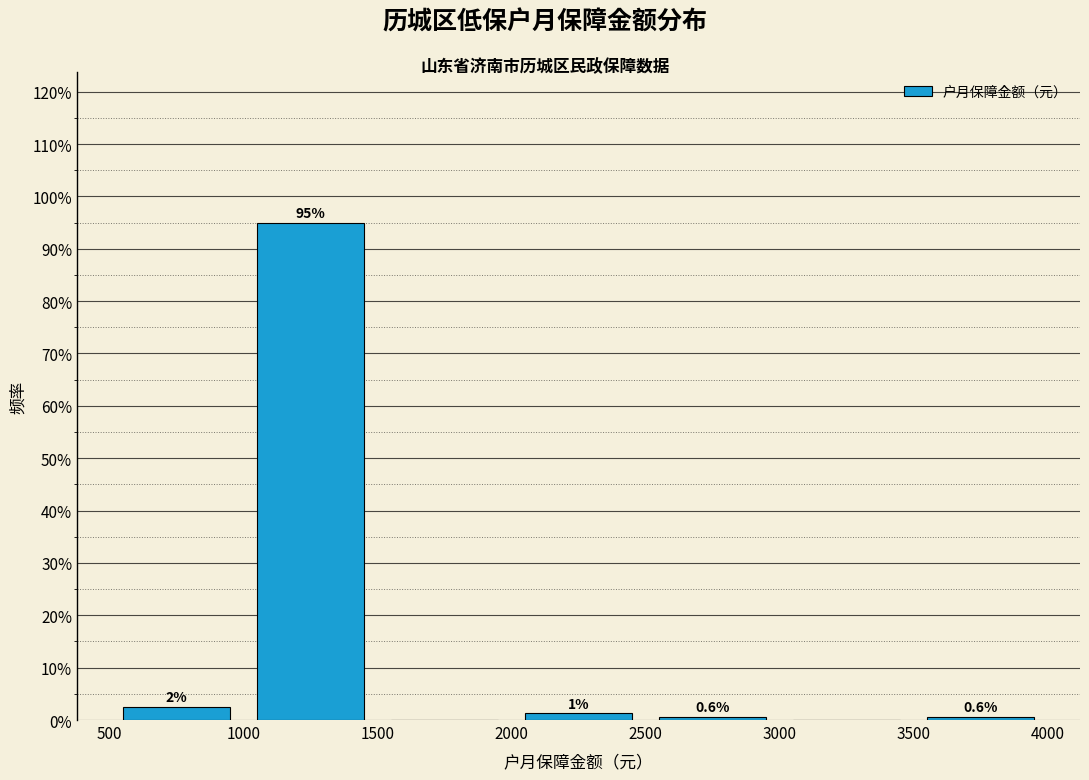

Which range on the x-axis has the tallest bar?

1000 to 1500